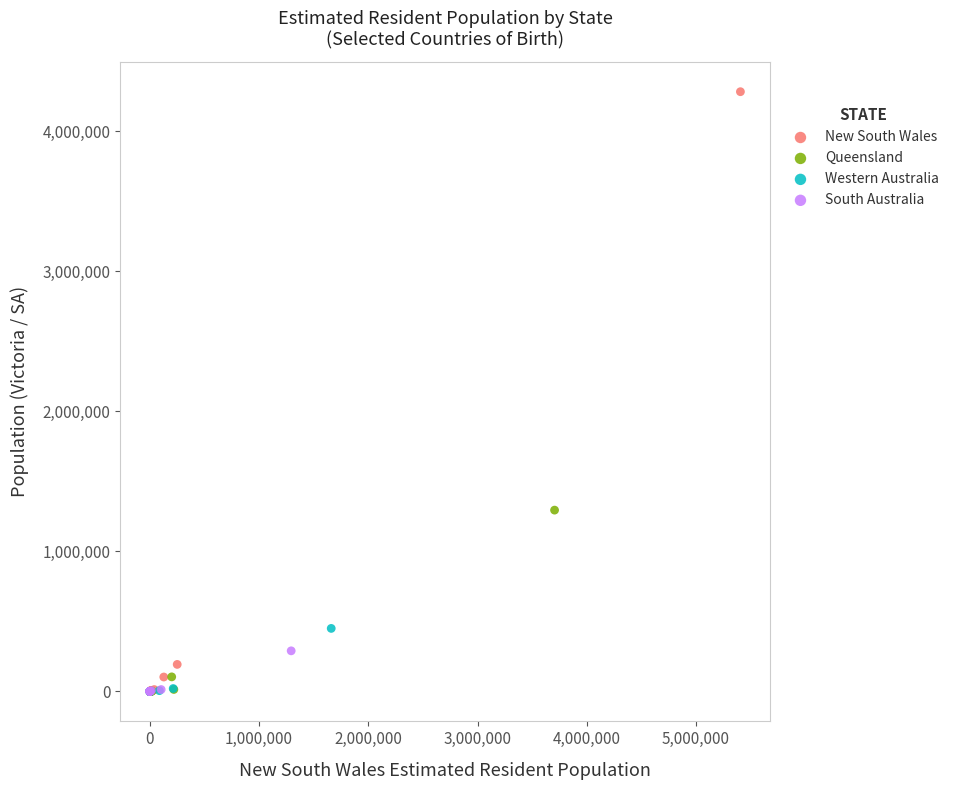

Which series has the largest Y range (max minus min)?

New South Wales